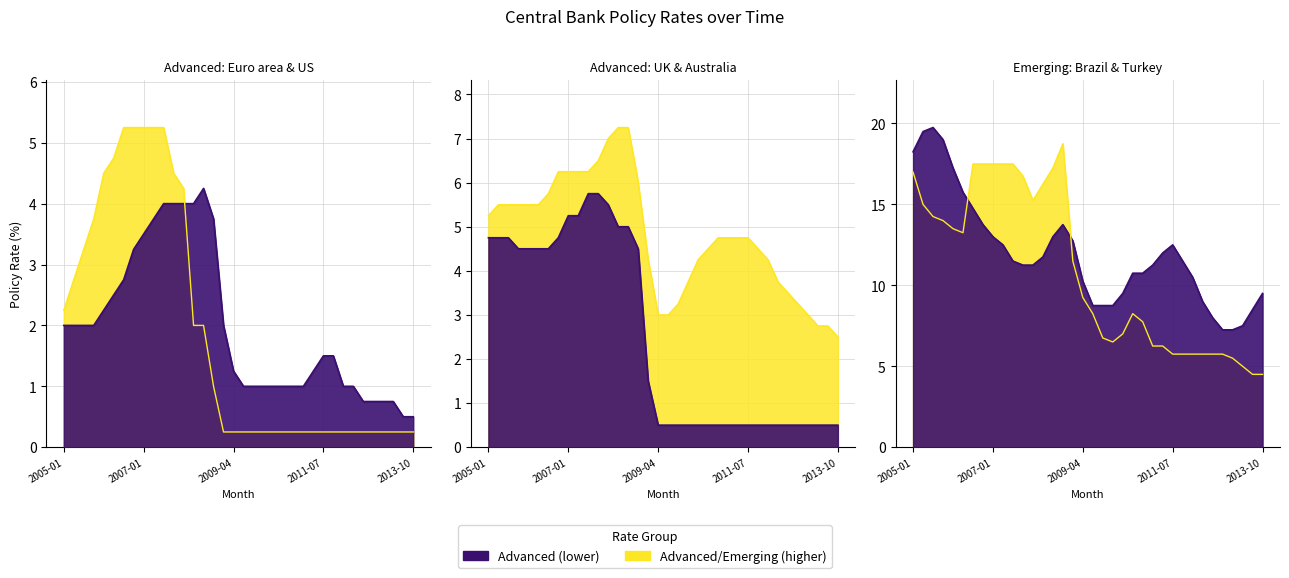

What is the minimum value for Brazil?

7.2